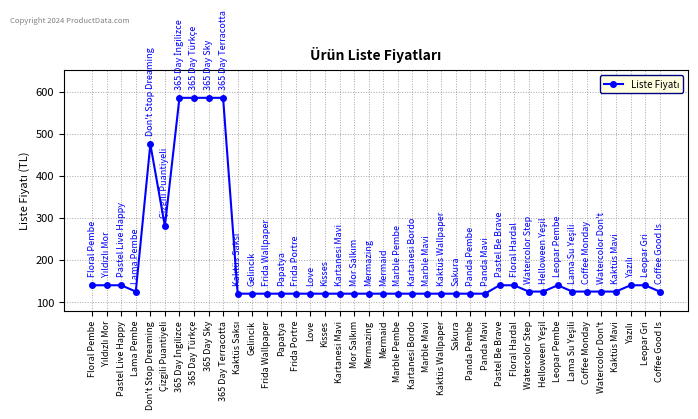

How many data points does each series have?

40